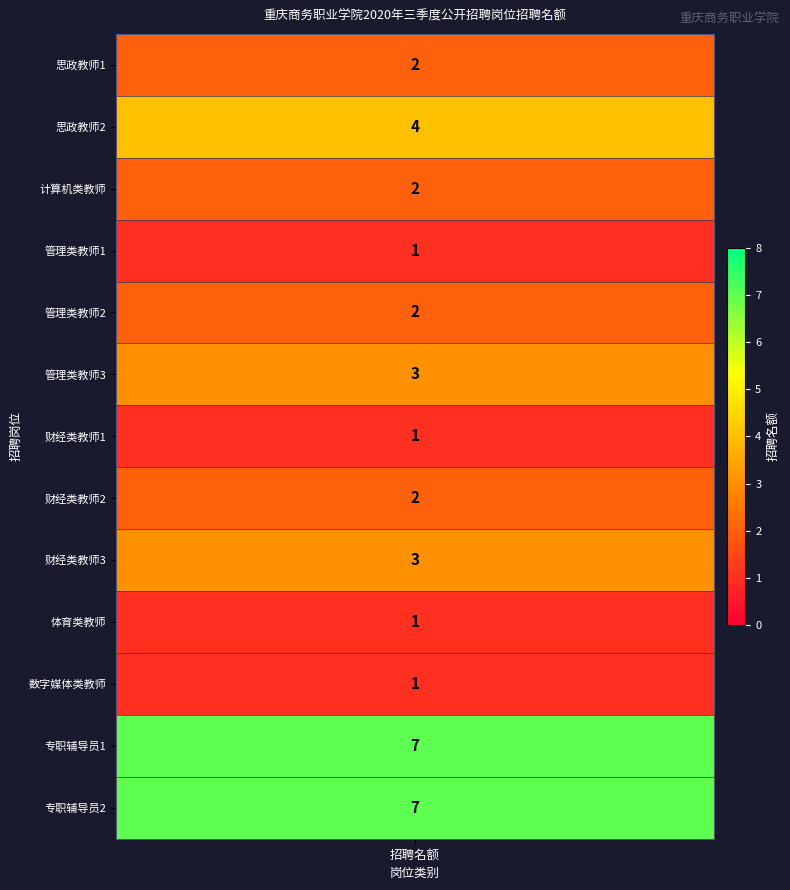

Which label corresponds to the largest value in the chart?

专职辅导员1